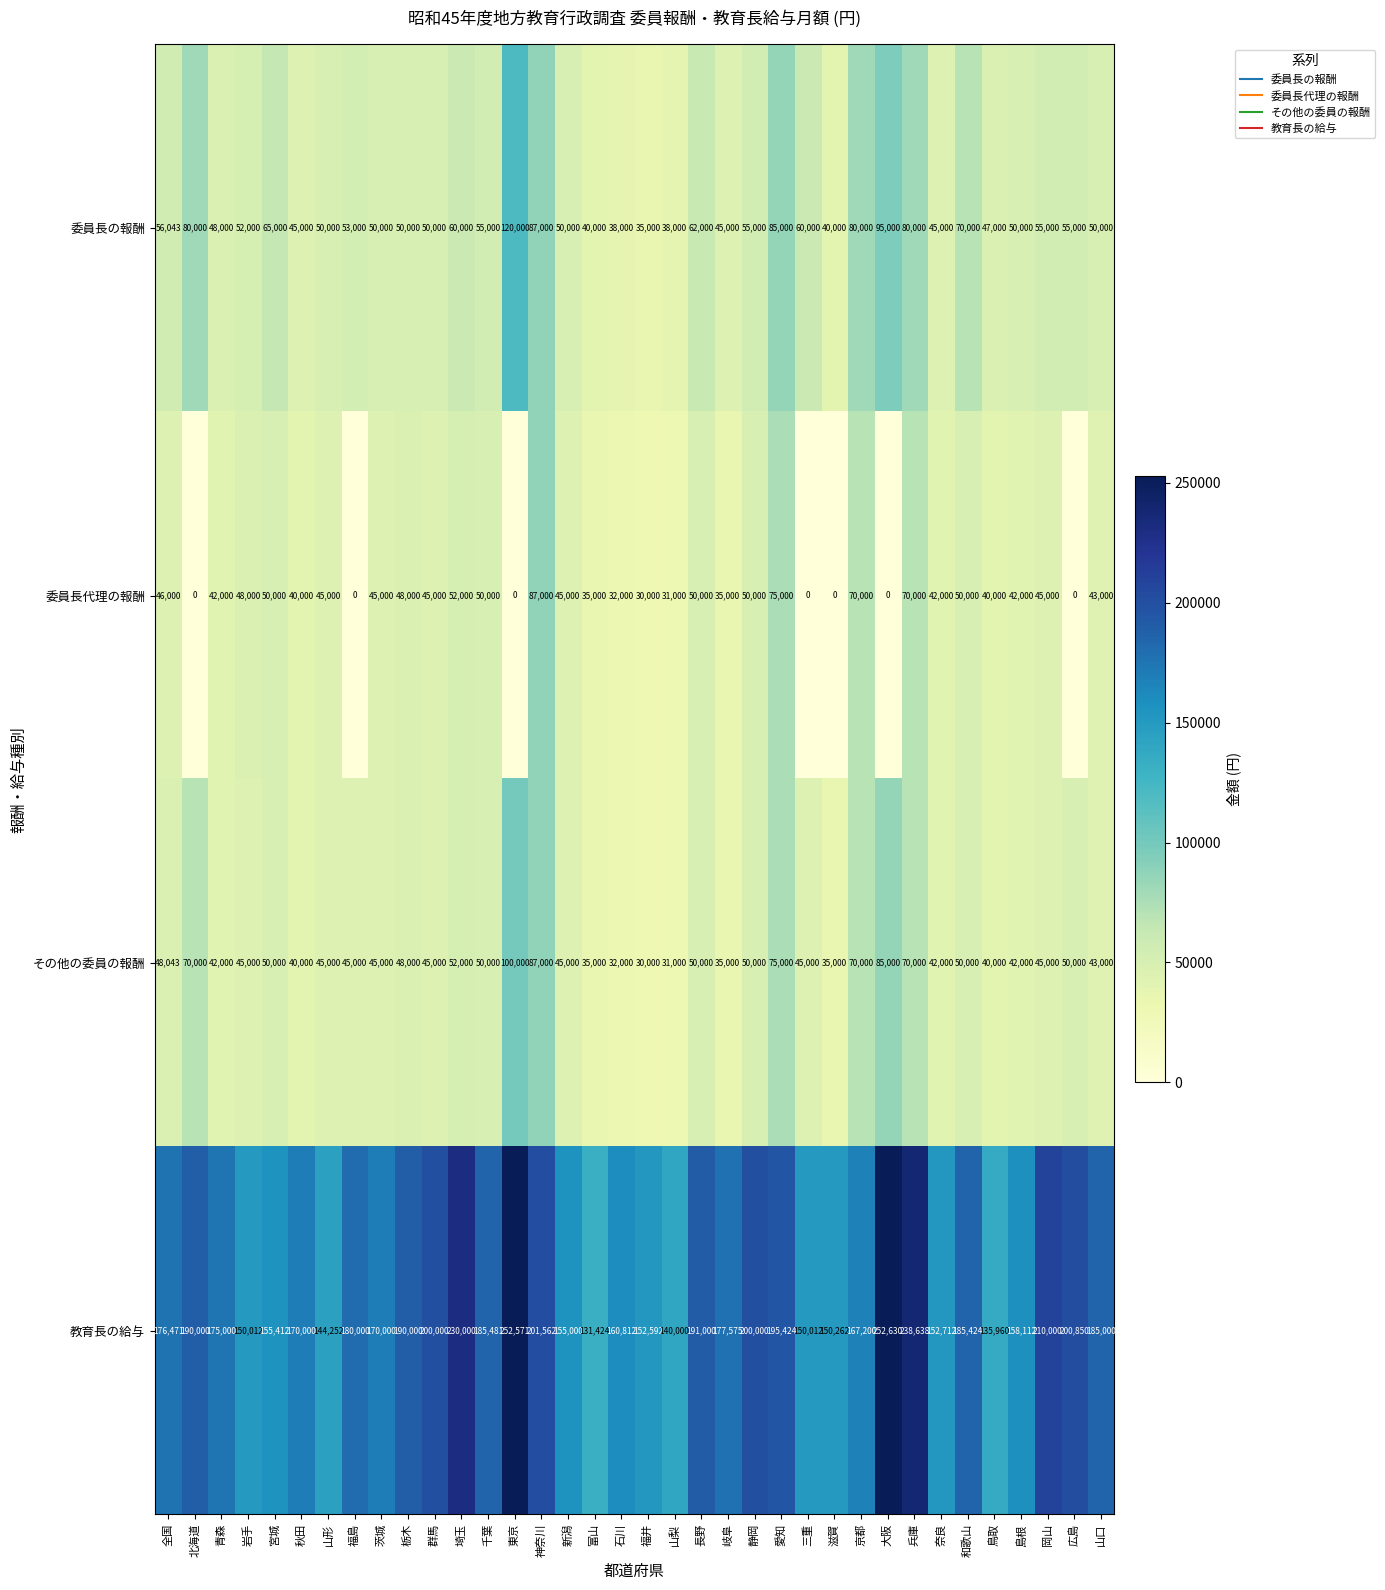

Which series has the largest total across all categories?

教育長の給与